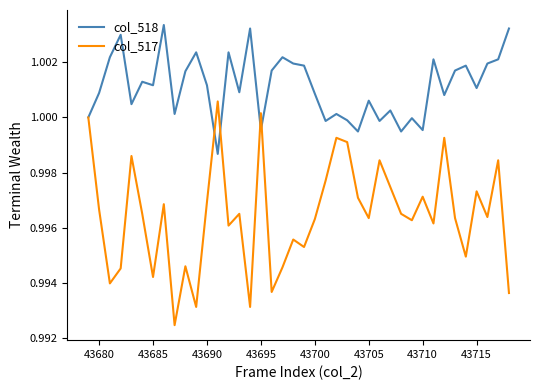

Rank the series by their maximum value, from highest to lowest.

col_518, col_517